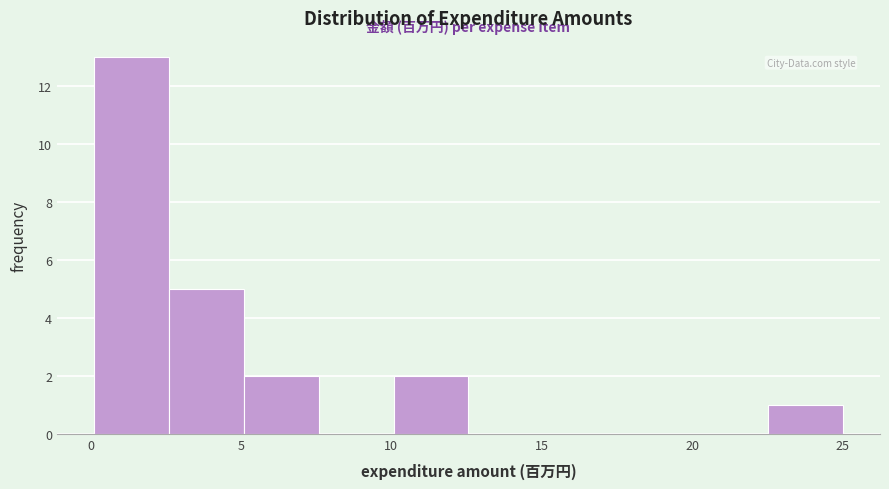

Reading left to right, list every bar in this chart as the range it spans on the x-axis followed by its height. Neither the bar edges nor the heights are printed on the chart, so give them approximately, as read against the axes.

0.0 to 2.5: 13
2.5 to 5.0: 5
5.0 to 7.5: 2
7.5 to 10.0: 0
10.0 to 12.5: 2
12.5 to 15.0: 0
15.0 to 17.5: 0
17.5 to 20.0: 0
20.0 to 22.5: 0
22.5 to 25.0: 1